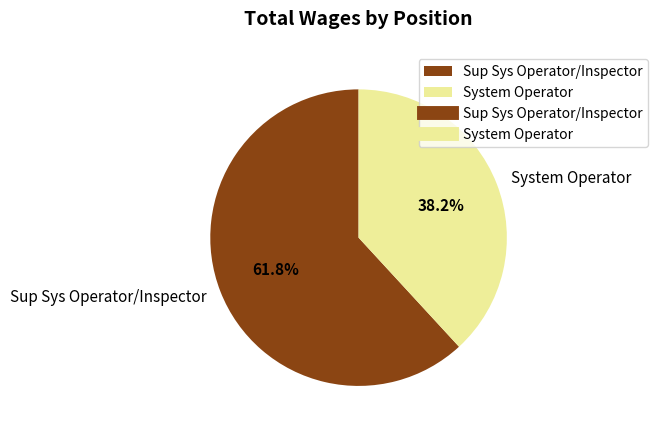

The Sup Sys Operator/Inspector slice represents 74% of the pie. True or false?

False